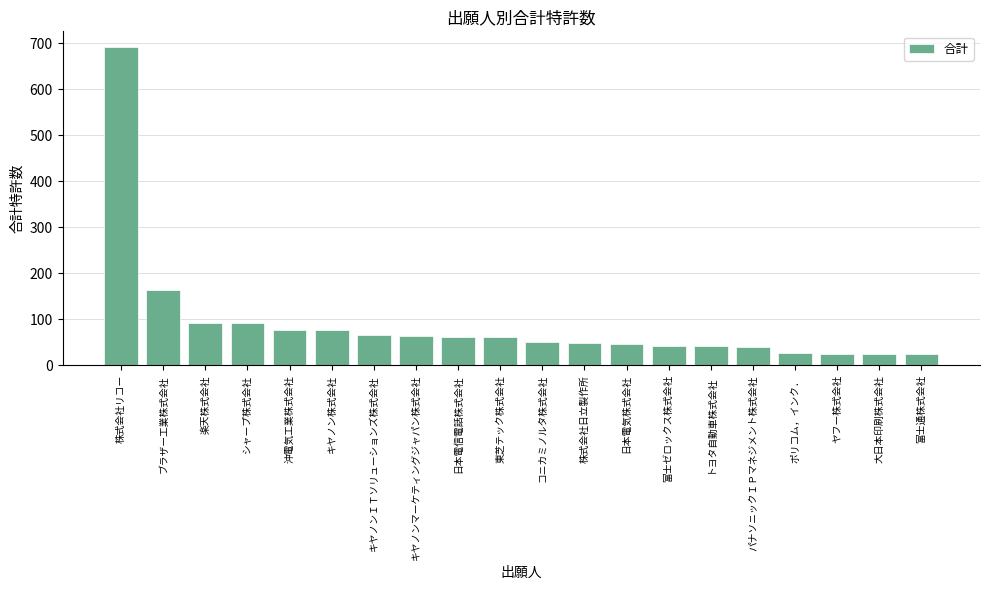

What is the smallest value displayed?

24.0